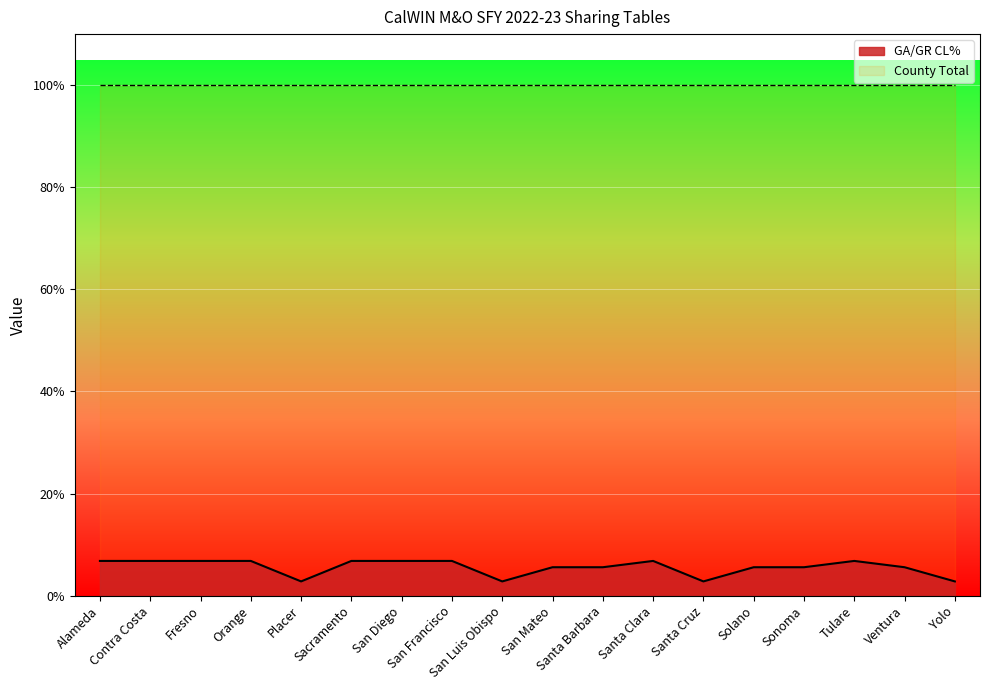

What are all the series names shown in the legend?

GA/GR CL%, County Total